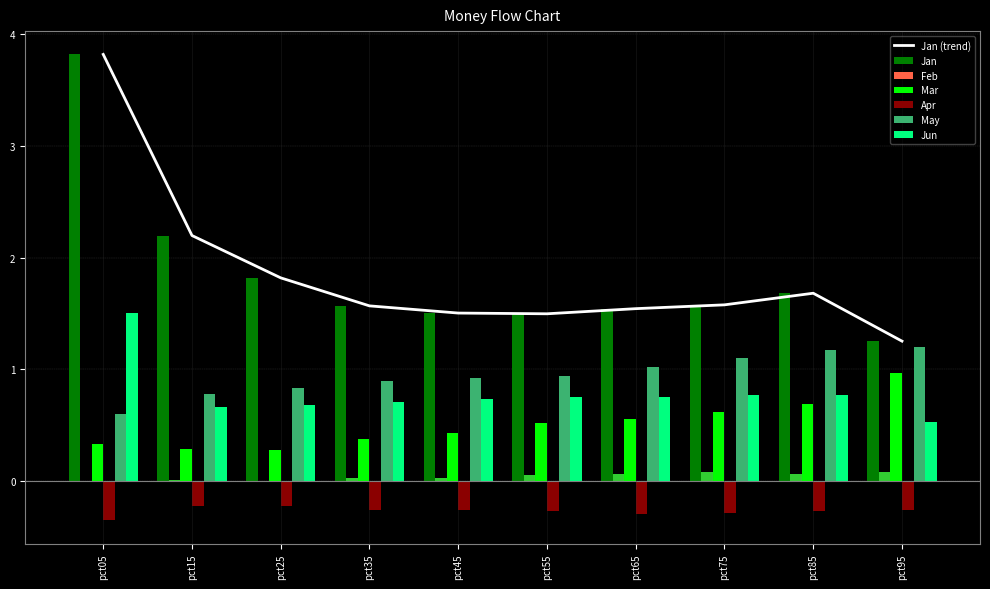

Reading left to right, list all the values displayed in this chart.

Jan: 3.8	2.2	1.8	1.6	1.5	1.5	1.5	1.6	1.7	1.3
Feb: -0.0	0.0	-0.0	0.0	0.0	0.1	0.1	0.1	0.1	0.1
Mar: 0.3	0.3	0.3	0.4	0.4	0.5	0.6	0.6	0.7	1.0
Apr: -0.4	-0.2	-0.2	-0.3	-0.3	-0.3	-0.3	-0.3	-0.3	-0.3
May: 0.6	0.8	0.8	0.9	0.9	0.9	1.0	1.1	1.2	1.2
Jun: 1.5	0.7	0.7	0.7	0.7	0.7	0.8	0.8	0.8	0.5